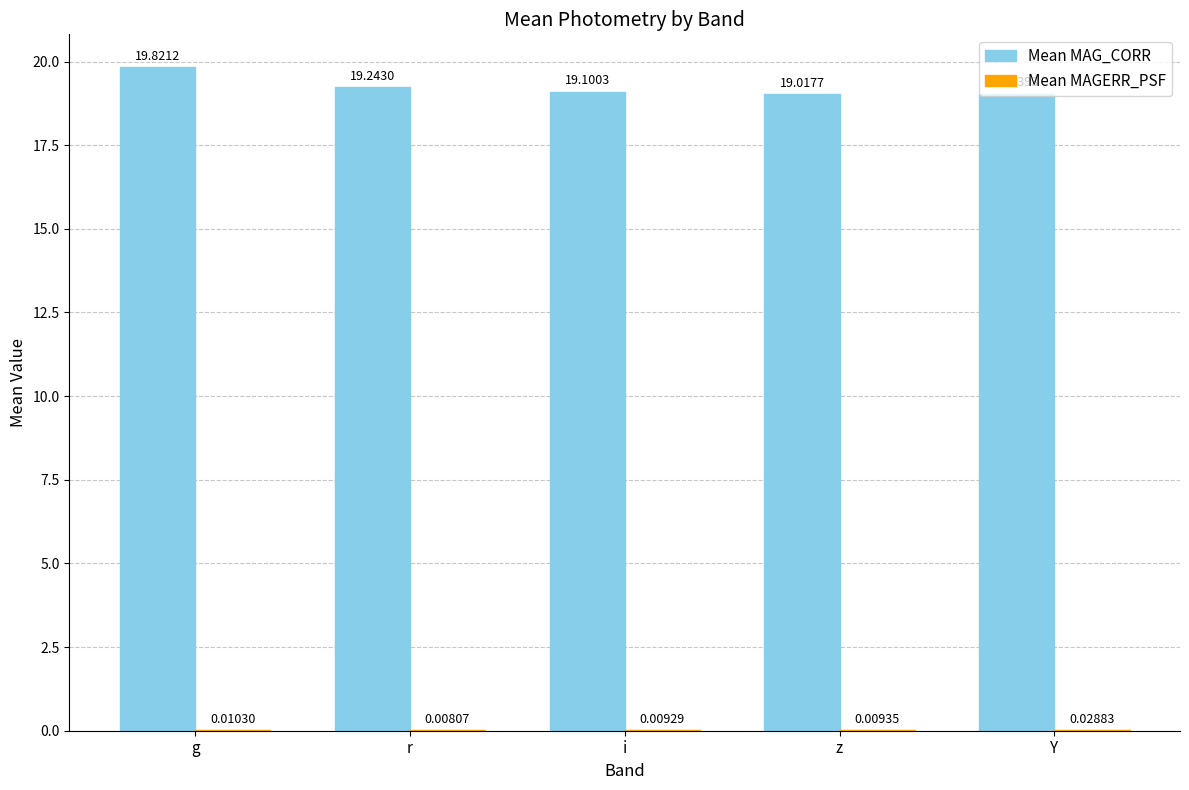

Which category has the highest value in the Mean MAG_CORR series?

g